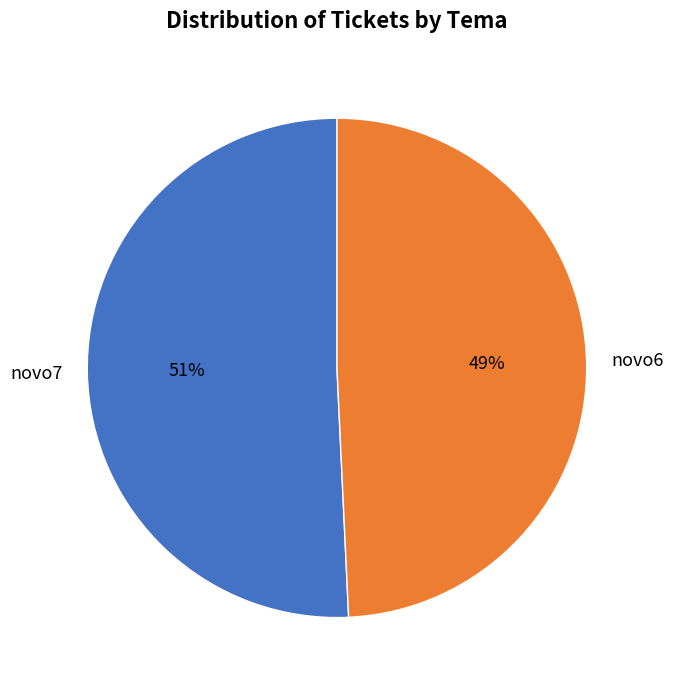

How many segments does this pie chart have?

2